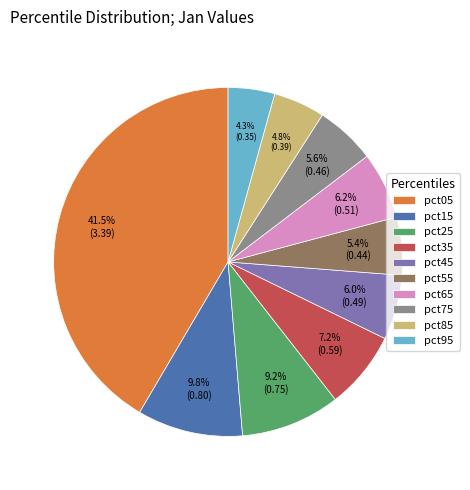

What percentage do pct65 and pct15 together represent?

16.0%